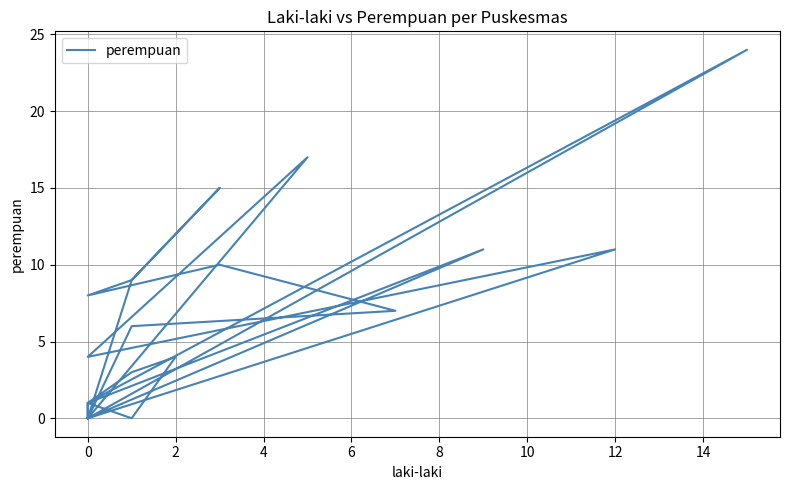

What is the label of the 11th point from the left?

10